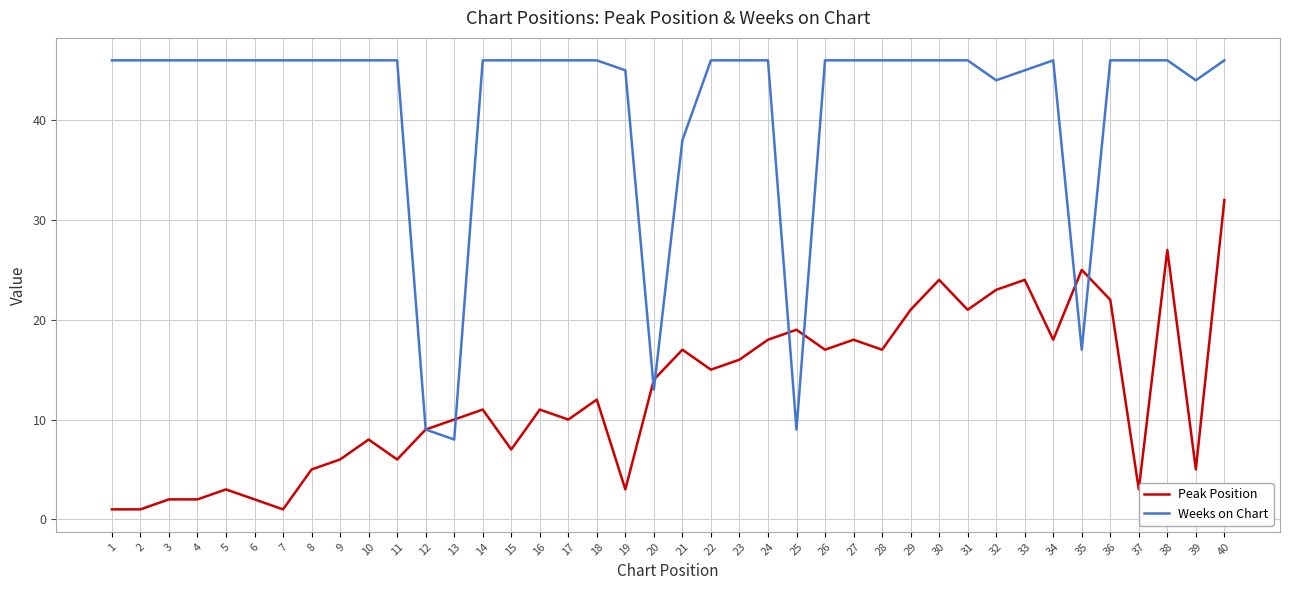

At which category is the sum across all series the highest?

40